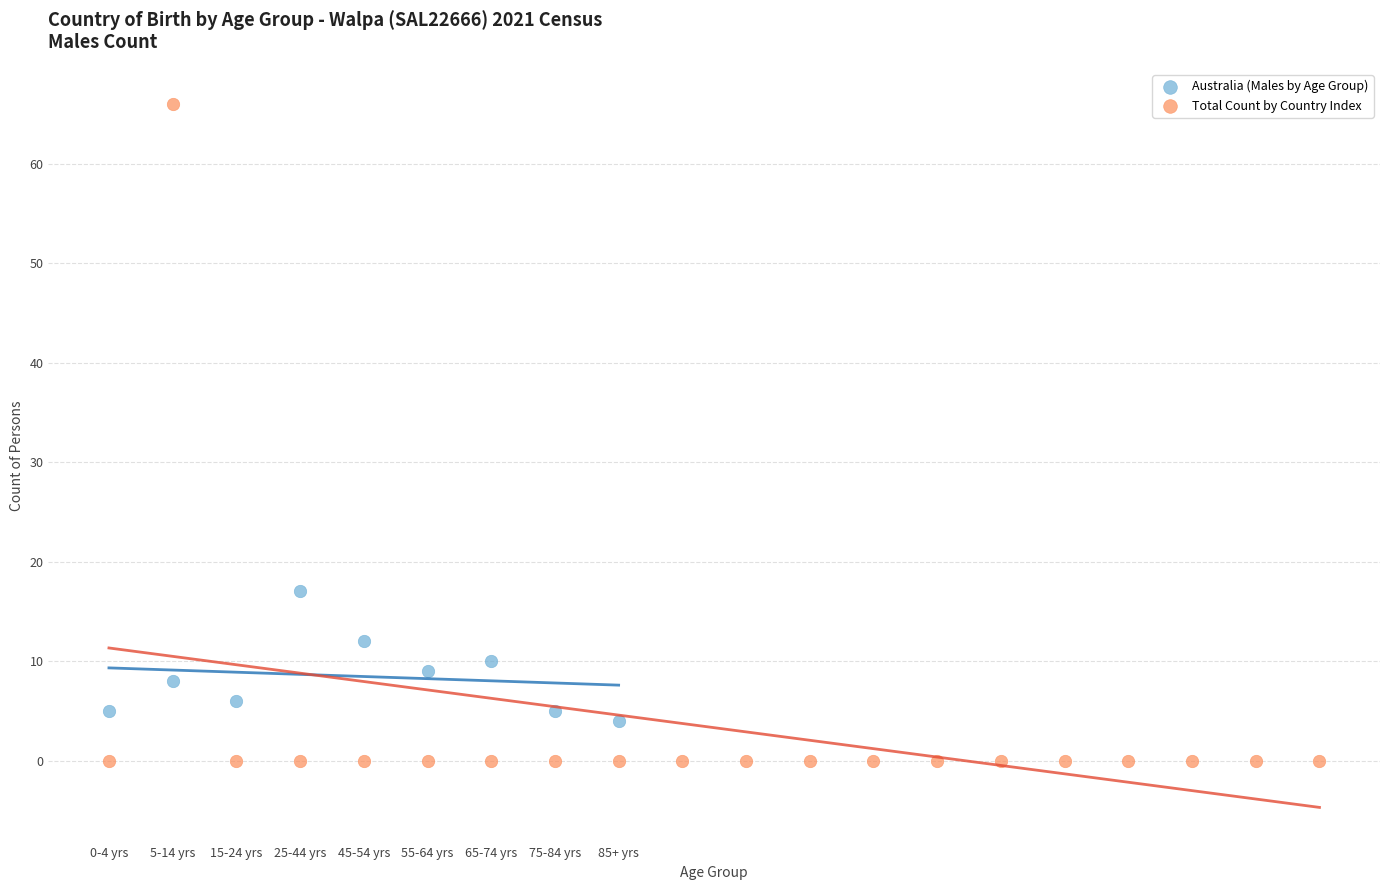

Which series has the widest spread of Y values?

Total Count by Country Index